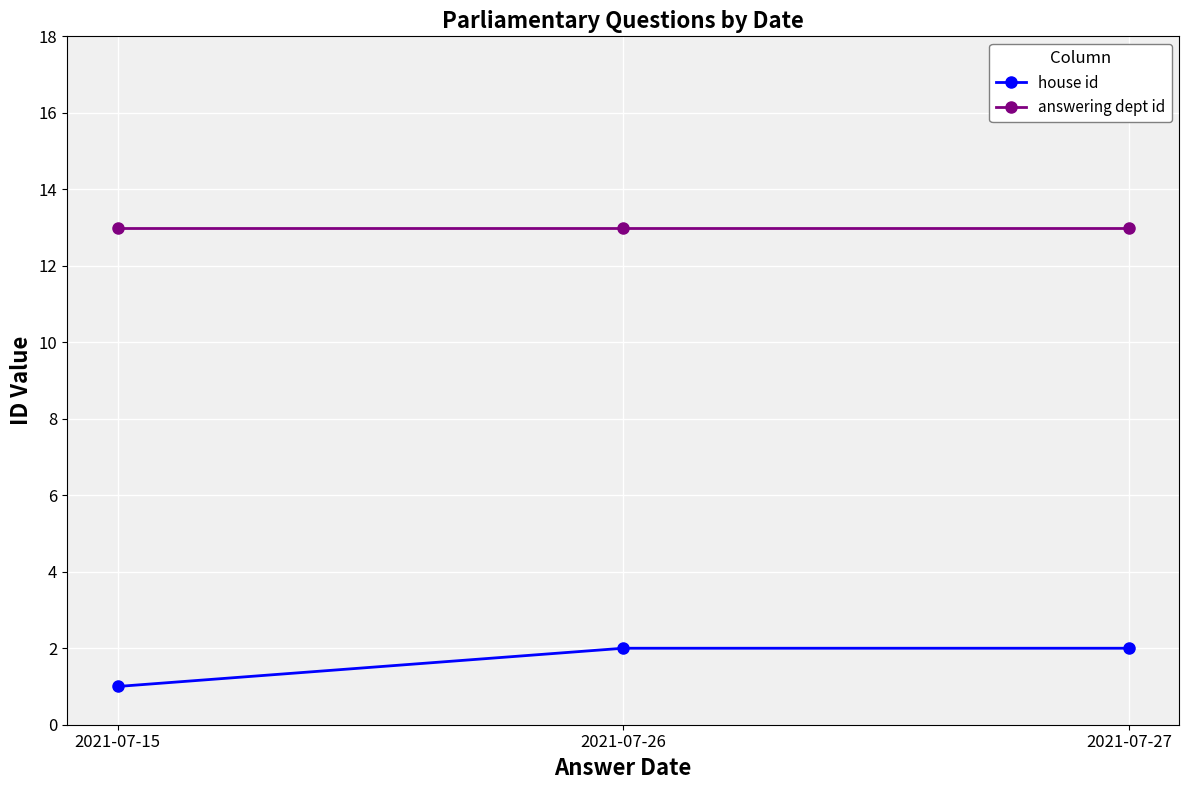

Which series has the largest total across all categories?

answering dept id